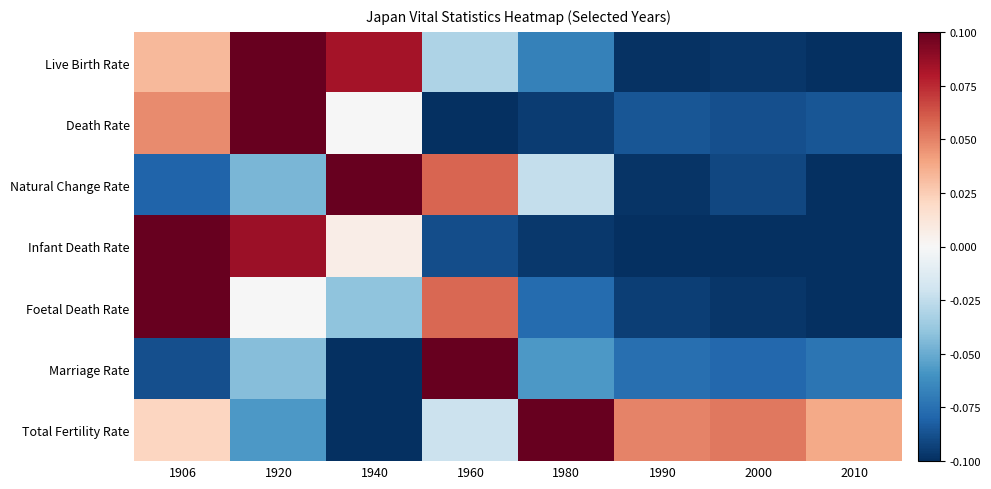

Which label corresponds to the largest value in the chart?

1960